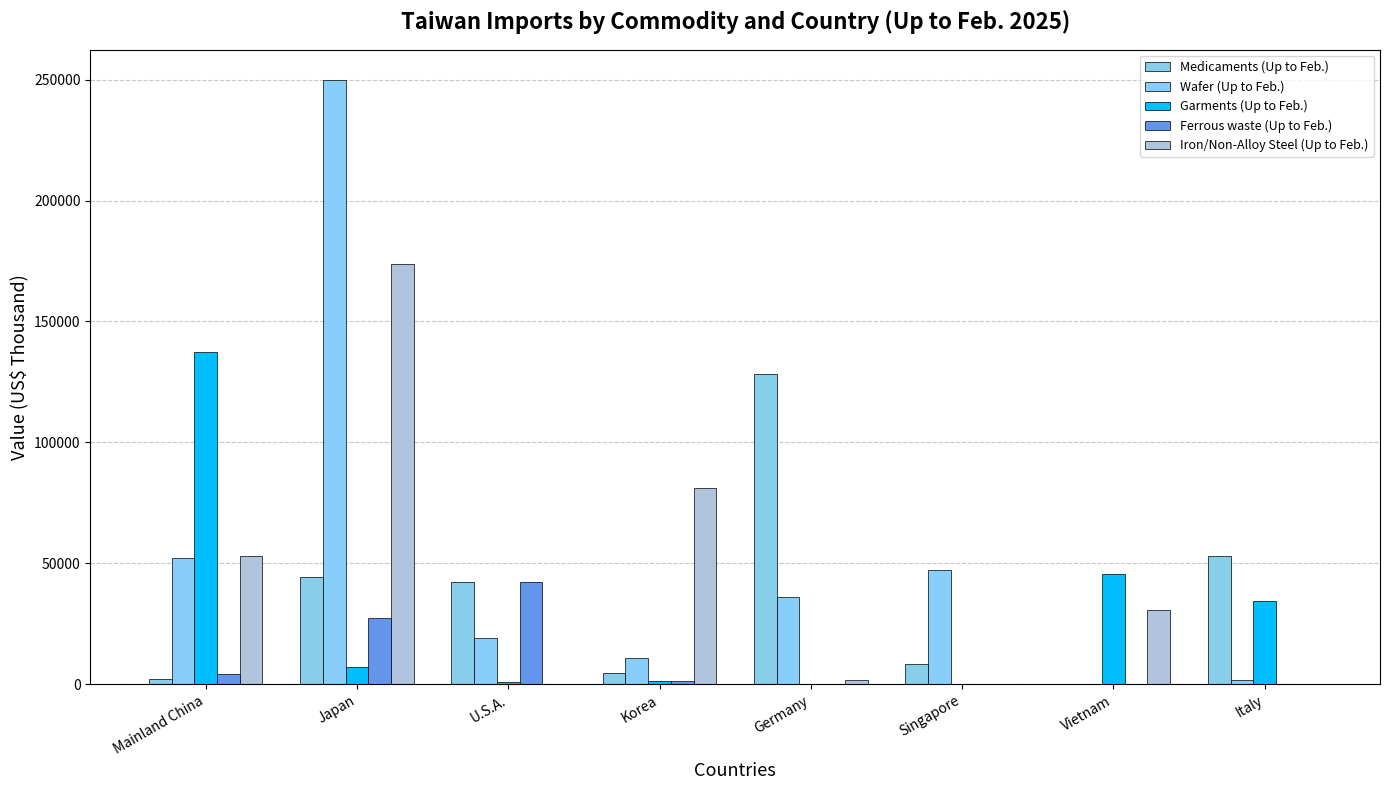

List the series in order of their peak value, highest first.

Wafer (Up to Feb.), Iron/Non-Alloy Steel (Up to Feb.), Garments (Up to Feb.), Medicaments (Up to Feb.), Ferrous waste (Up to Feb.)